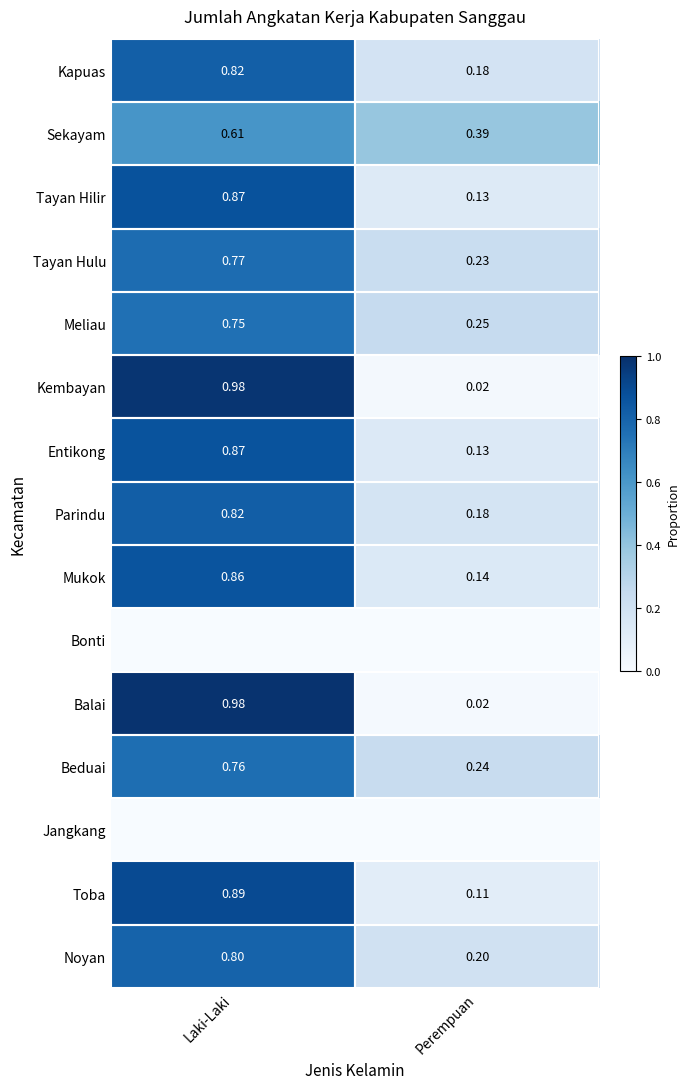

At which label is Entikong closest to 0?

Perempuan